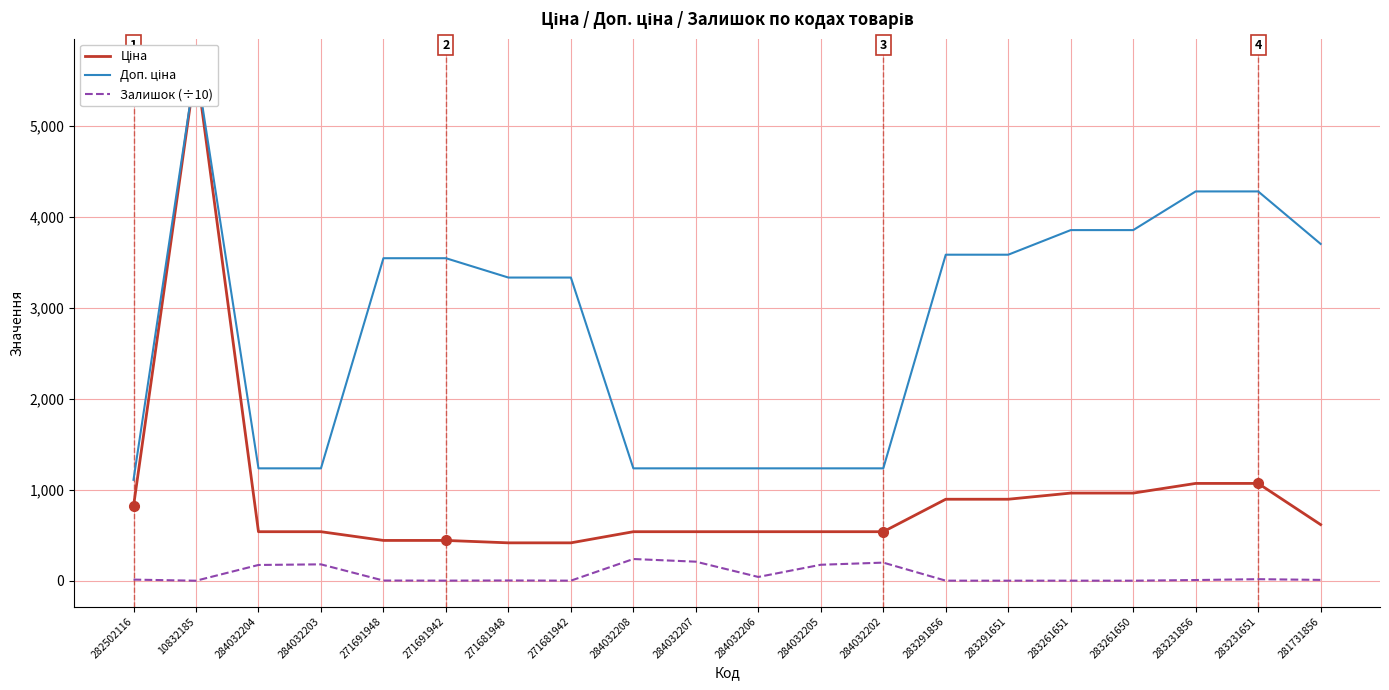

What is the average value of the Залишок (÷10) series?

63.8